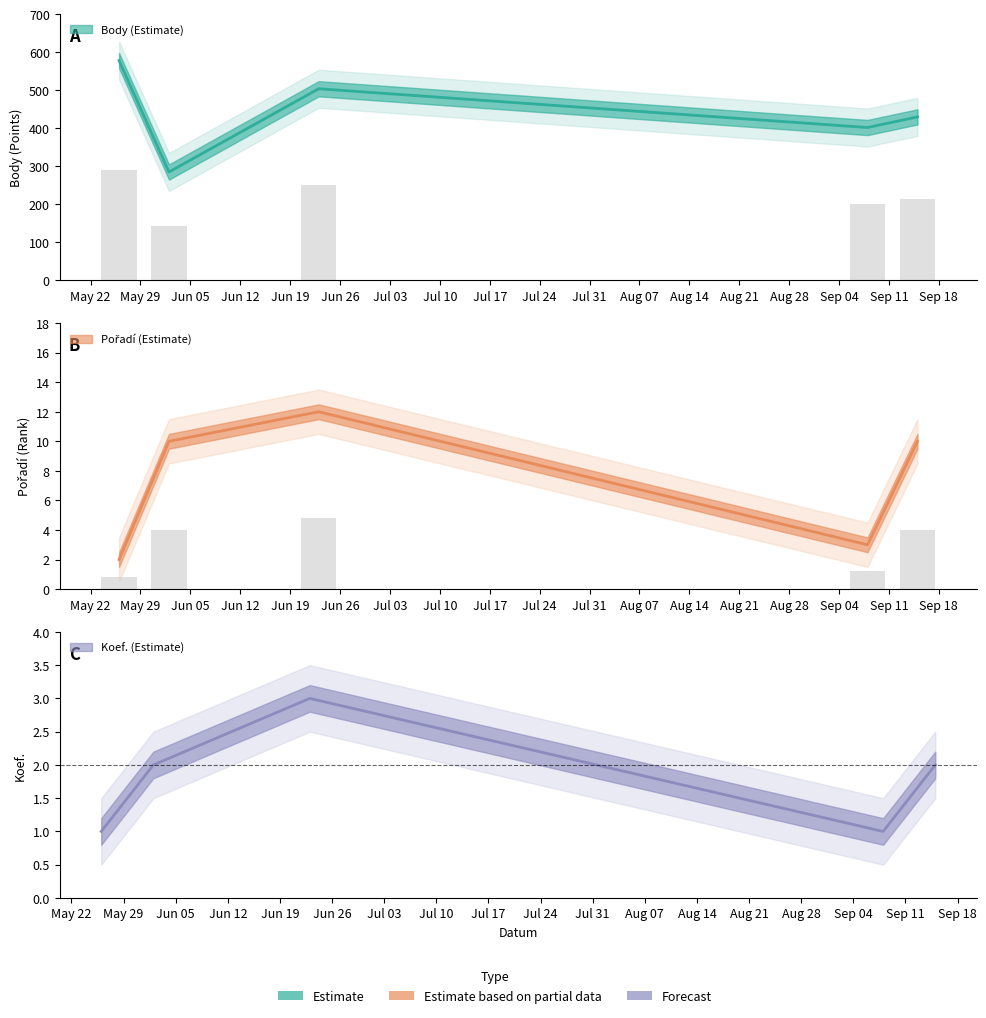

What is the average value of the Pořadí series?

7